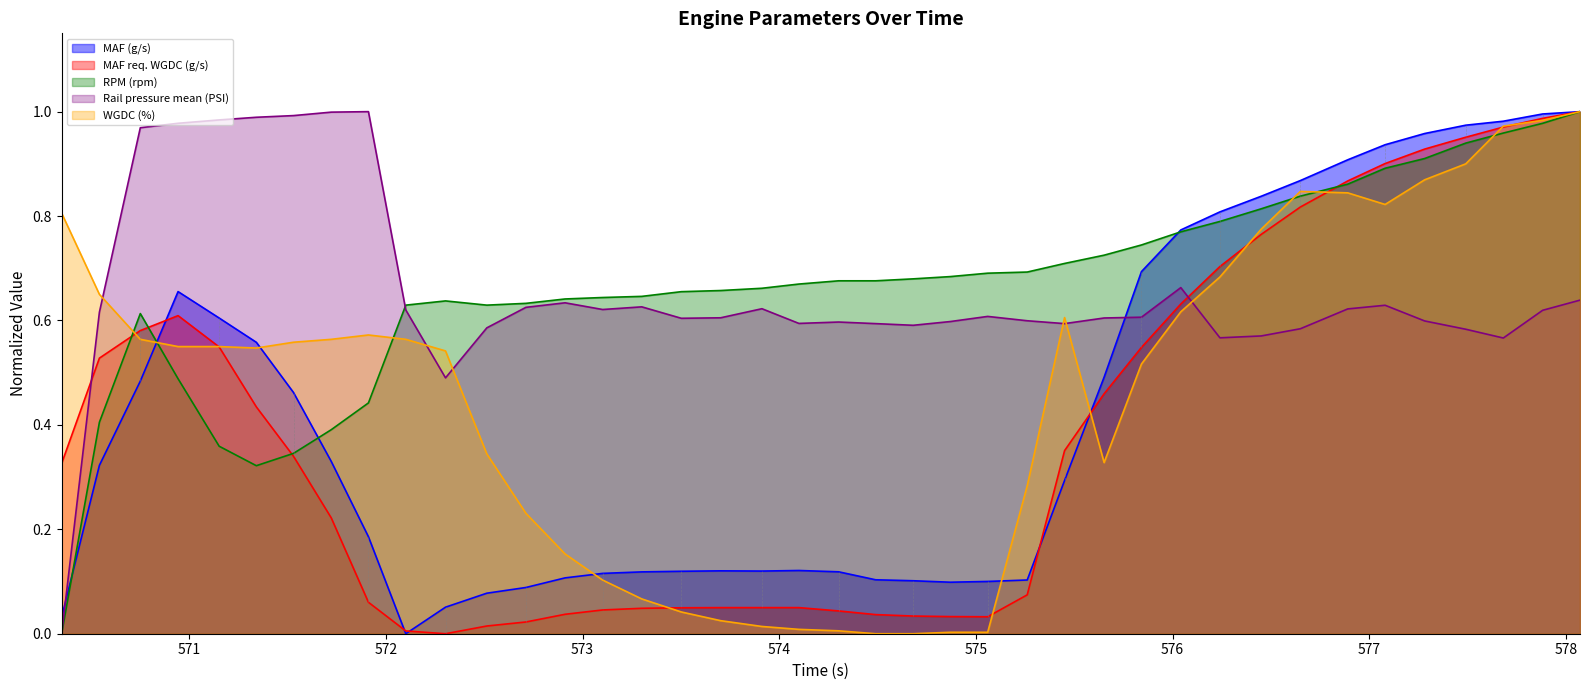

At which category is the sum across all series the highest?

578.072